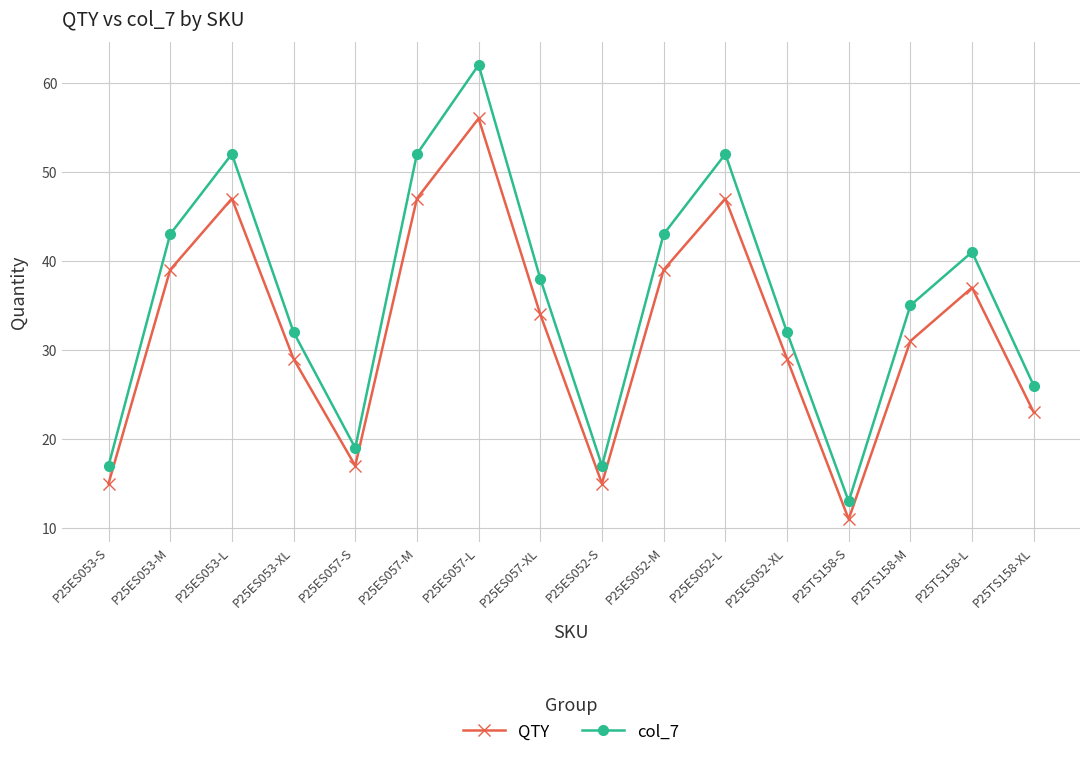

True or false: col_7 and QTY intersect in this chart.

False